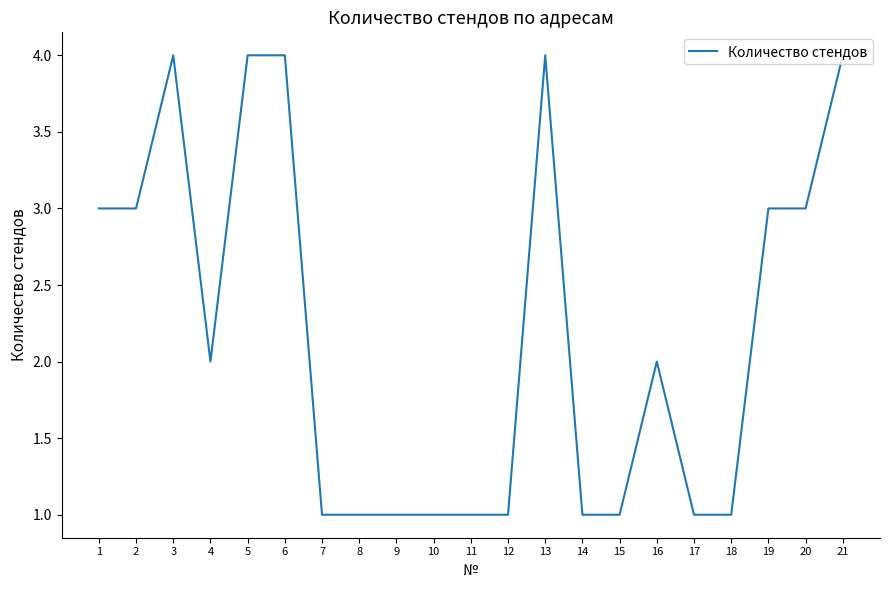

Where does the data first go above 2?

1